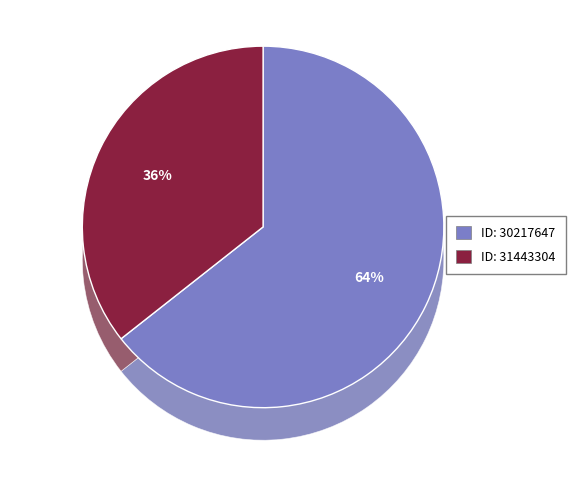

What is the total percentage of 31443304 and 30217647?

100.0%